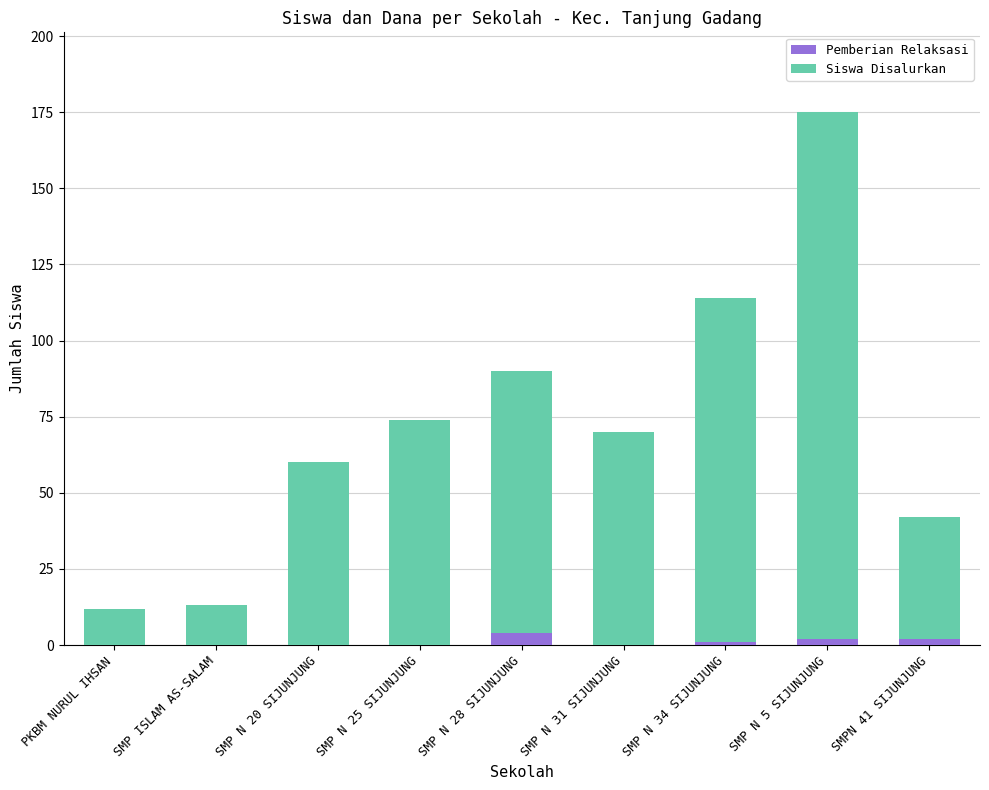

At which category is the sum across all series the highest?

SMP N 5 SIJUNJUNG